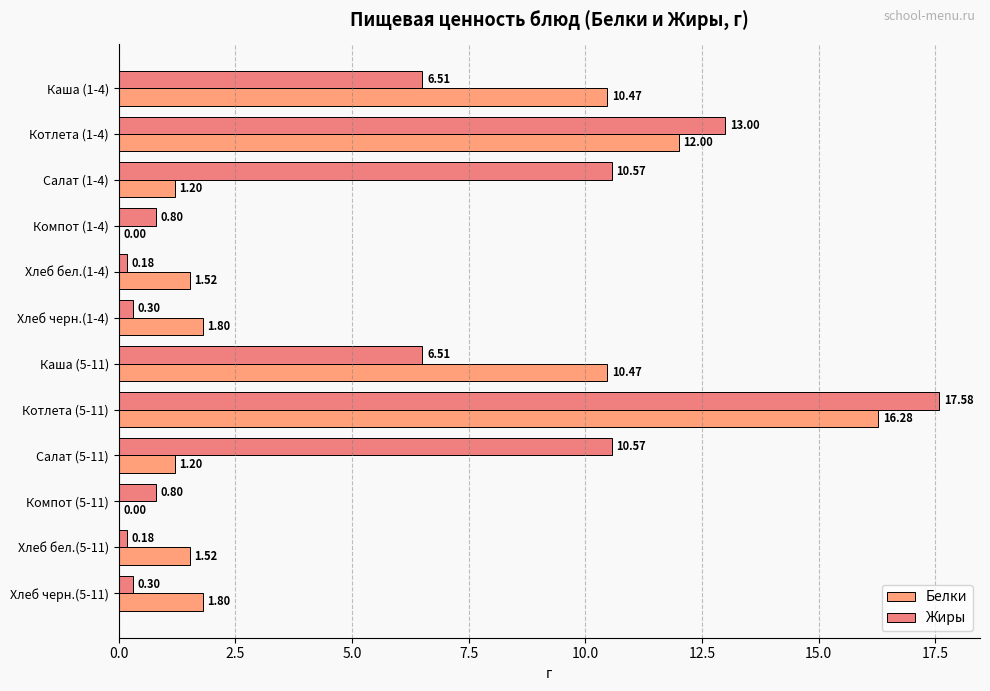

List the series in order of their peak value, highest first.

Жиры, Белки